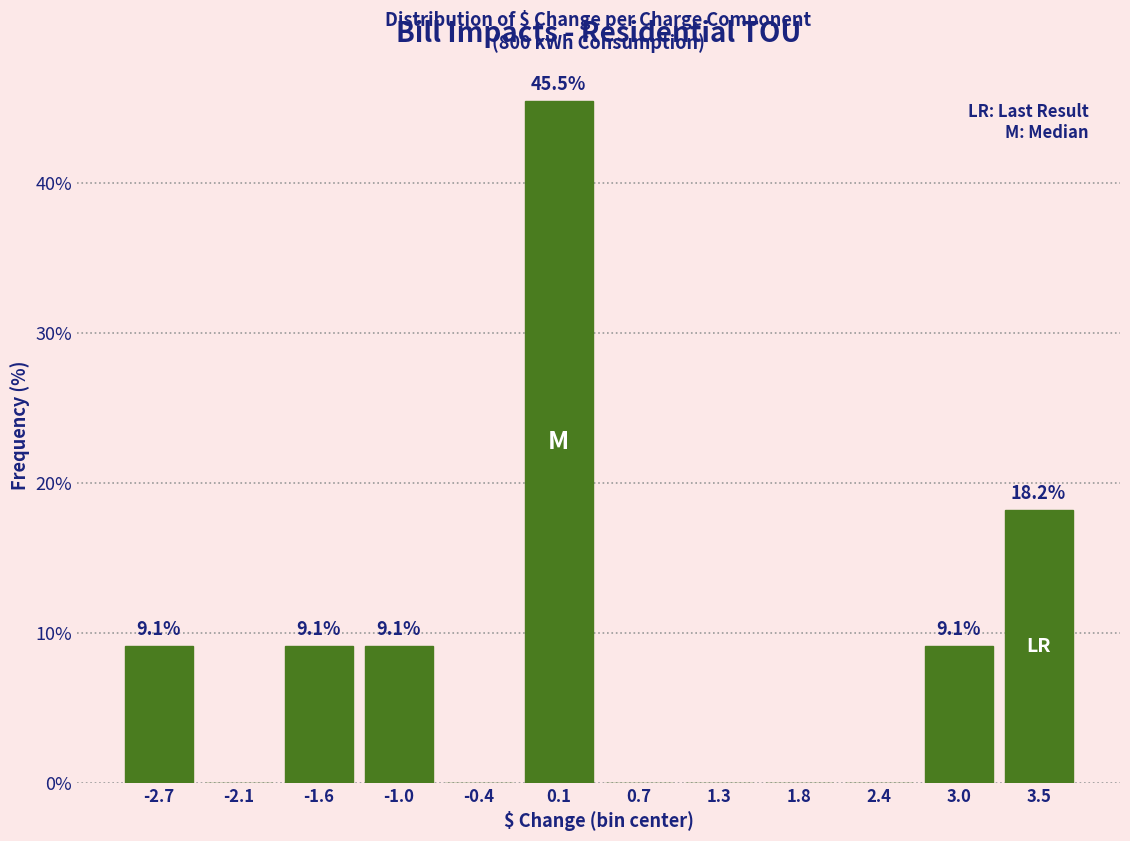

Reading left to right, list all the values displayed in this chart.

-2.7=9.1	-2.1=0.0	-1.6=9.1	-1.0=9.1	-0.4=0.0	0.1=45.5	0.7=0.0	1.3=0.0	1.8=0.0	2.4=0.0	3.0=9.1	3.5=18.2